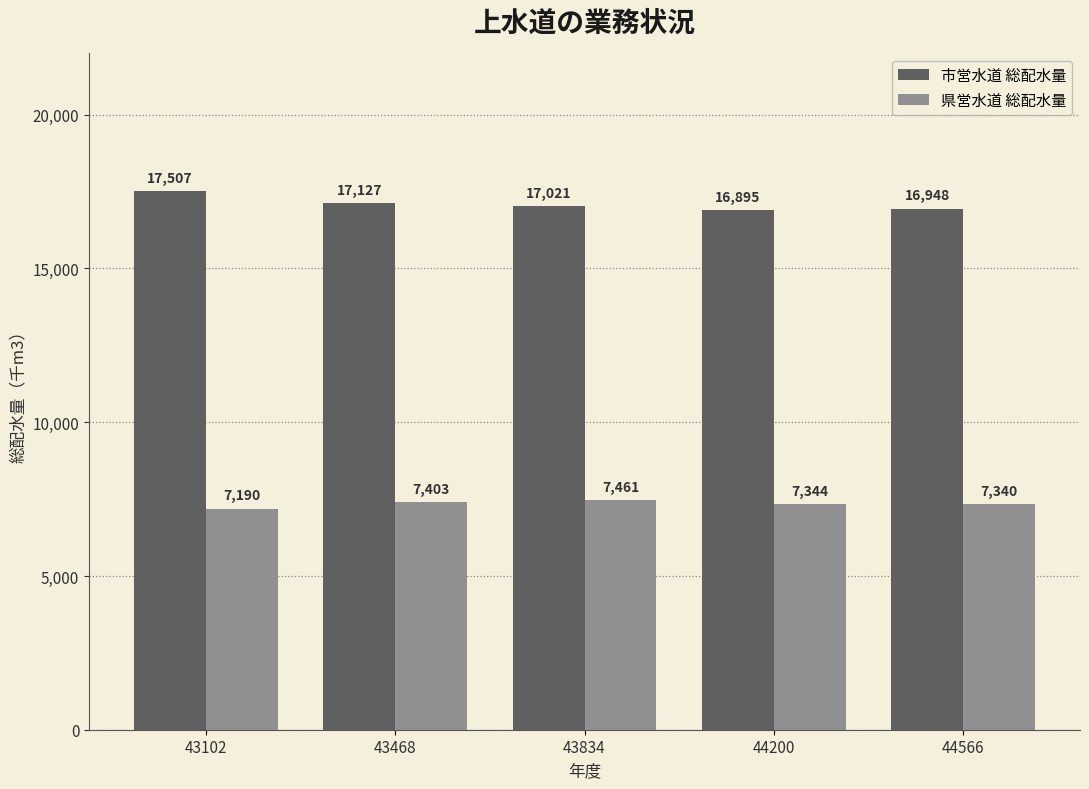

How many series are shown in this chart?

2